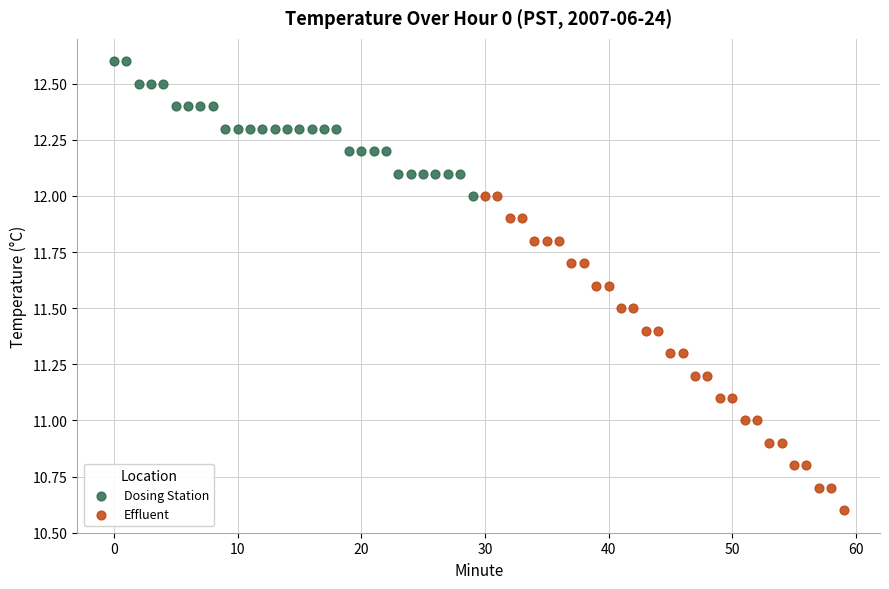

Which series has the widest spread of Y values?

Effluent